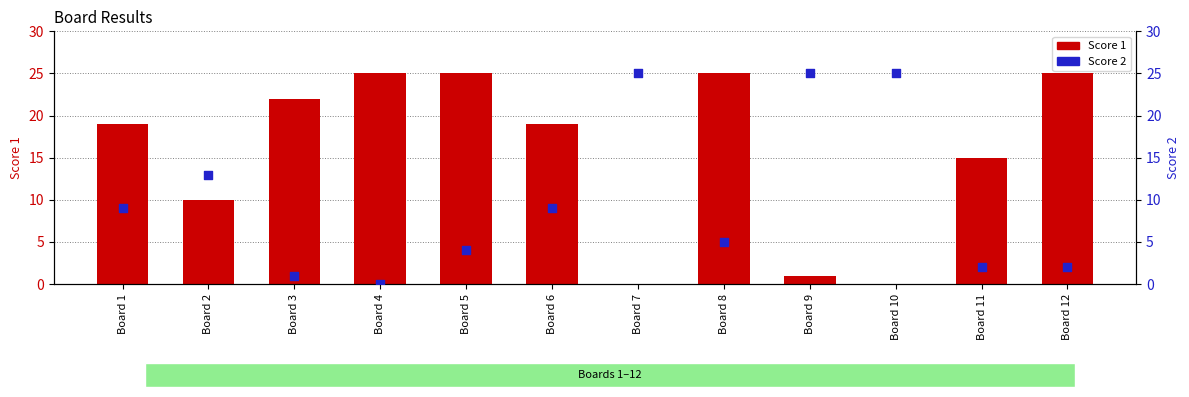

Which series contains the highest Y value?

Score 1